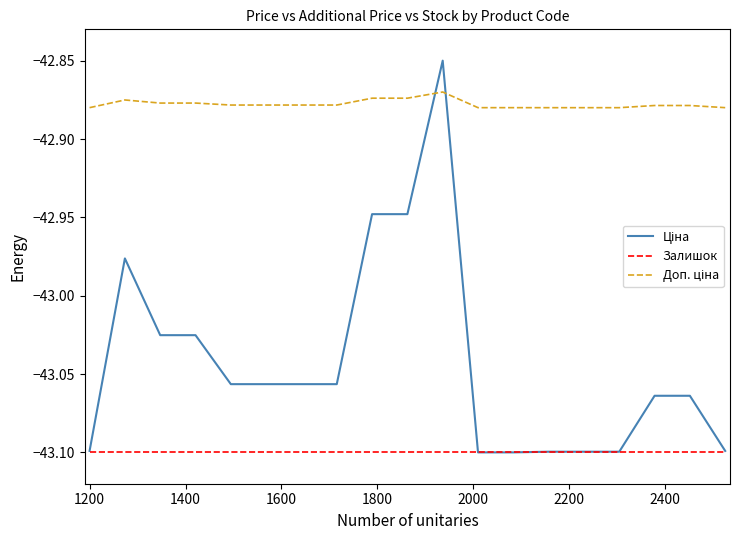

How many lines are shown in the chart?

3